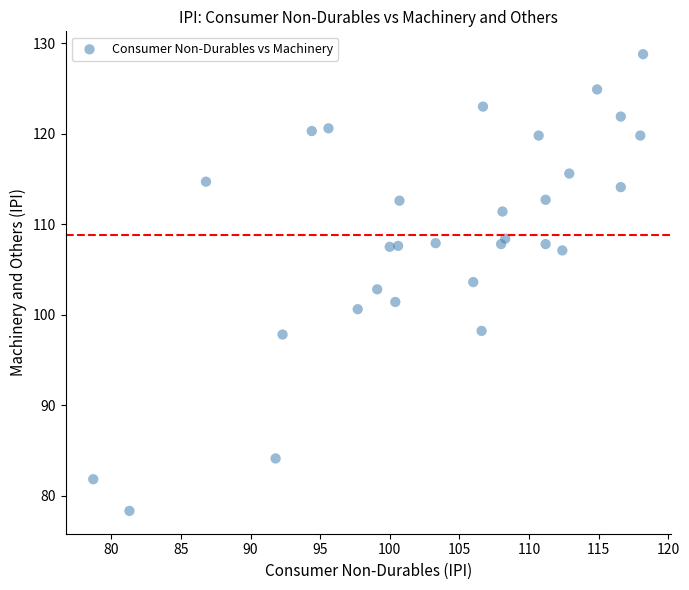

What is the range of X values (max minus min)?

39.5